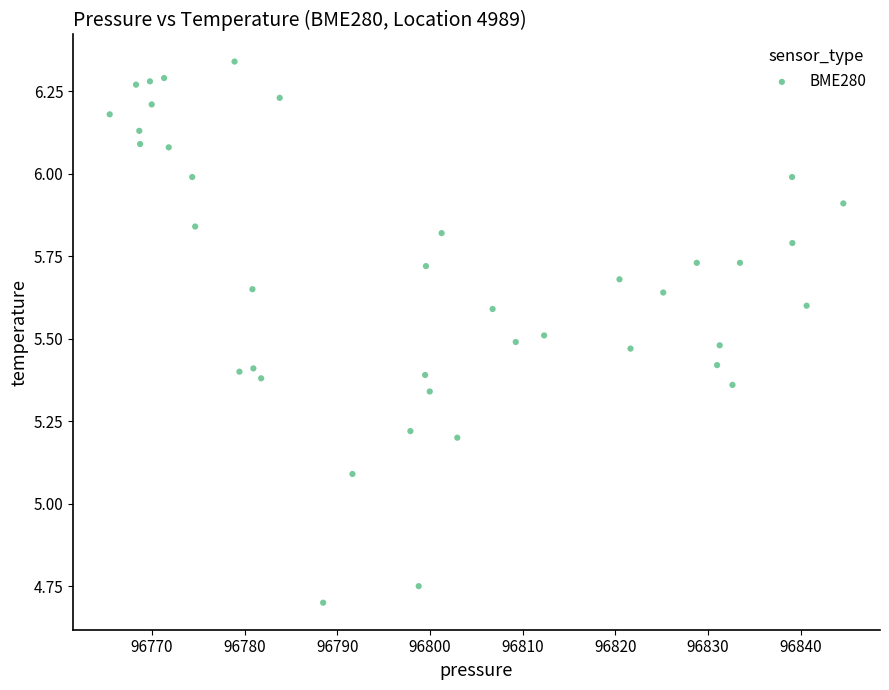

What Y value in the scatter plot is closest to 5?

5.1